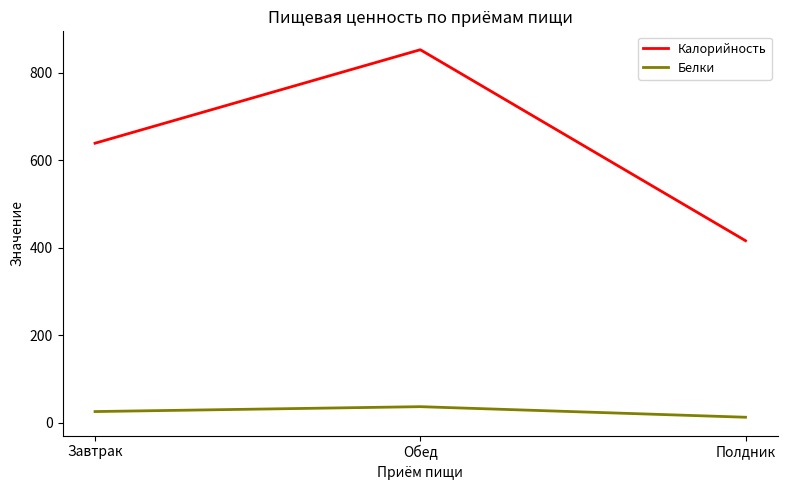

Which series has the widest spread of values?

Калорийность